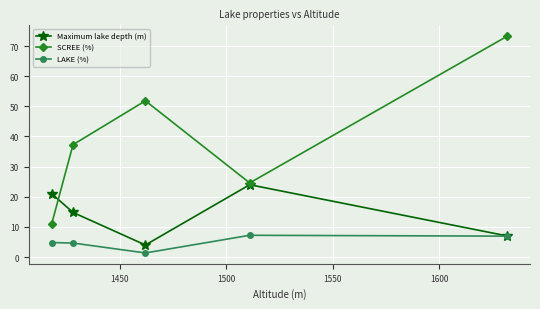

List the series in order of their overall mean, lowest first.

LAKE (%), Maximum lake depth (m), SCREE (%)